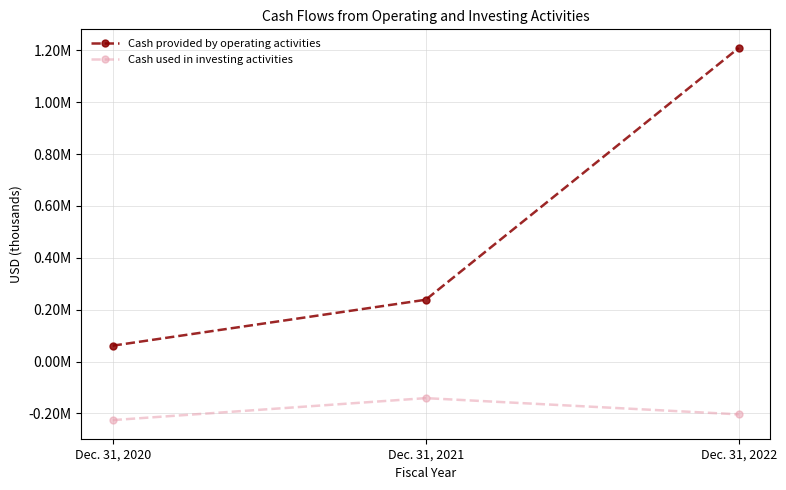

What is the average value of the Cash provided by operating activities series?

502977